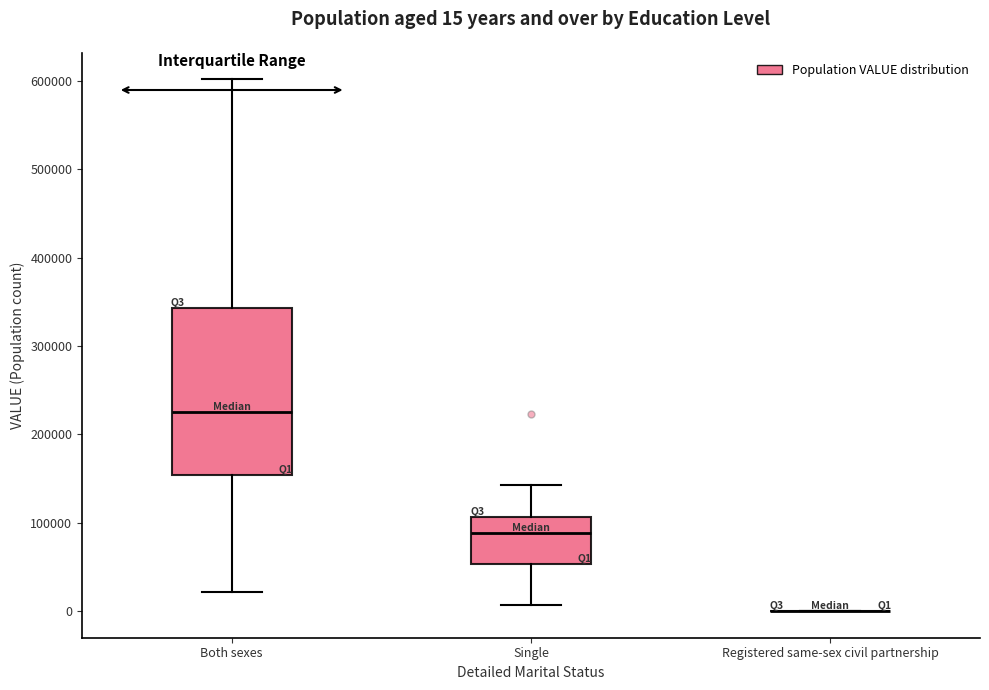

Comparing the boxes themselves (not the whiskers), which one is the tallest?

Both sexes